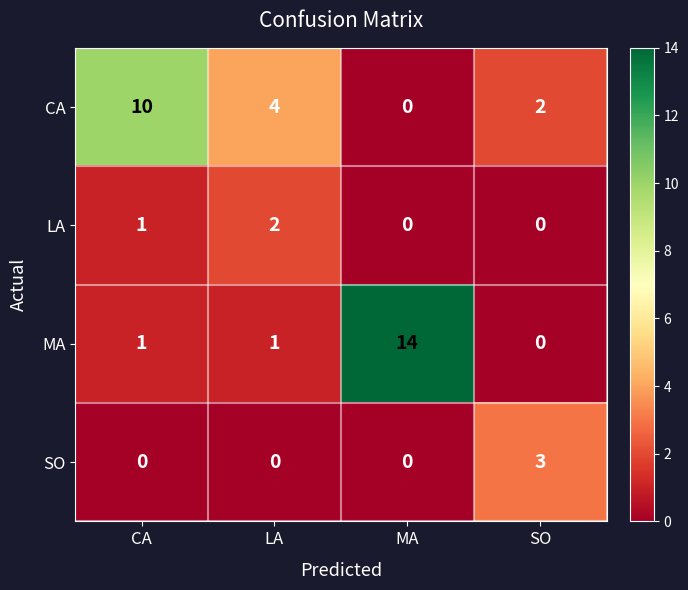

Rank the series by their maximum value, from highest to lowest.

MA, CA, SO, LA